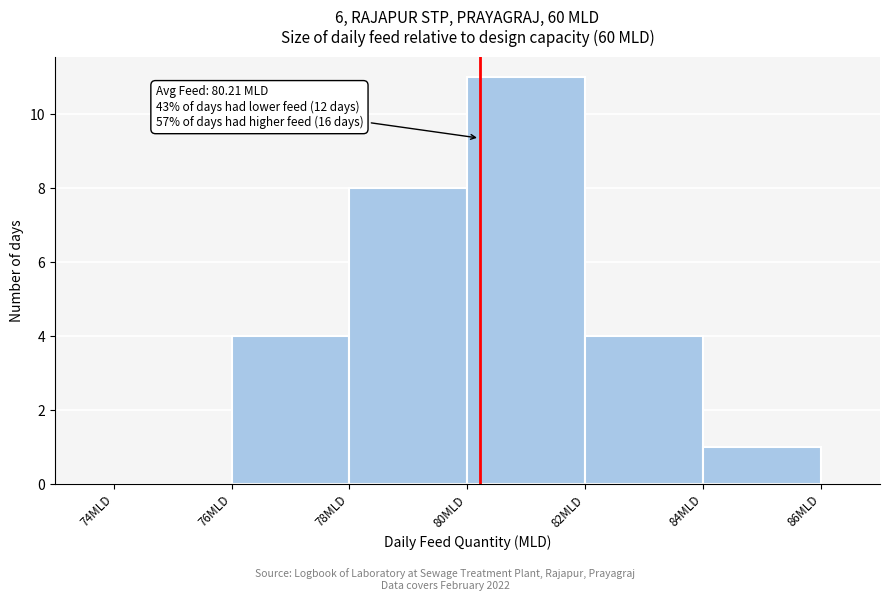

Over which range of the x-axis is the bar tallest?

80 to 82